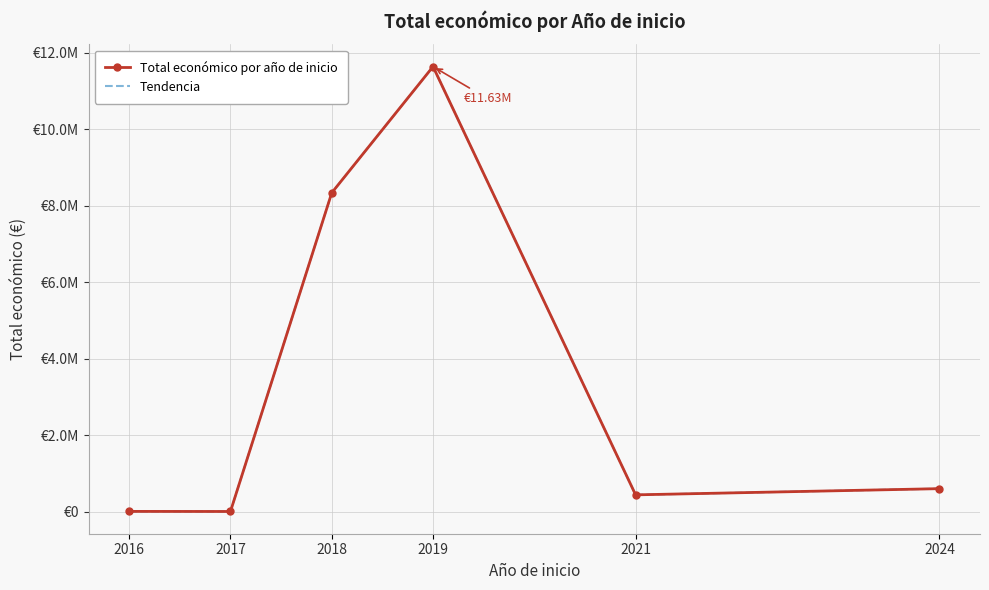

What is the average value of the Tendencia series?

3503623.4